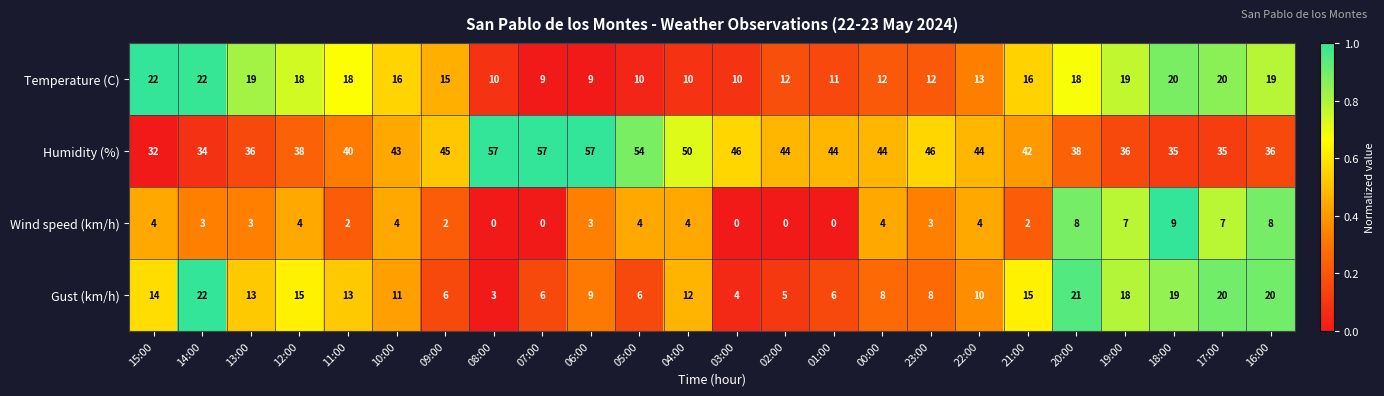

What is the sum of the Temperature (C) values at 16:00 and 04:00?

29